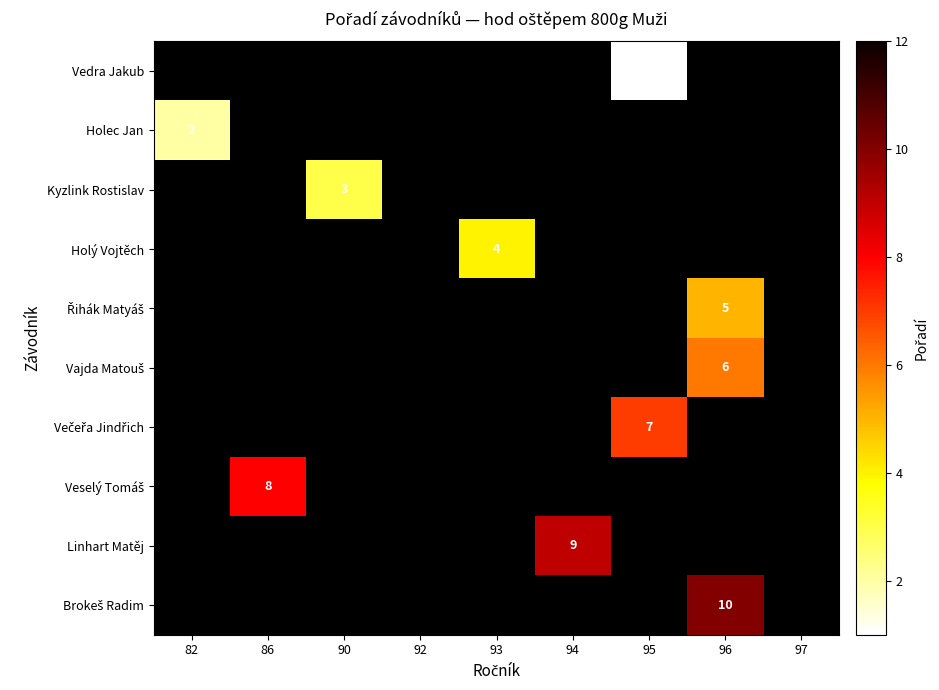

At 92, list the series in order from largest to smallest.

Vedra Jakub, Holec Jan, Kyzlink Rostislav, Holý Vojtěch, Řihák Matyáš, Vajda Matouš, Večeřa Jindřich, Veselý Tomáš, Linhart Matěj, Brokeš Radim